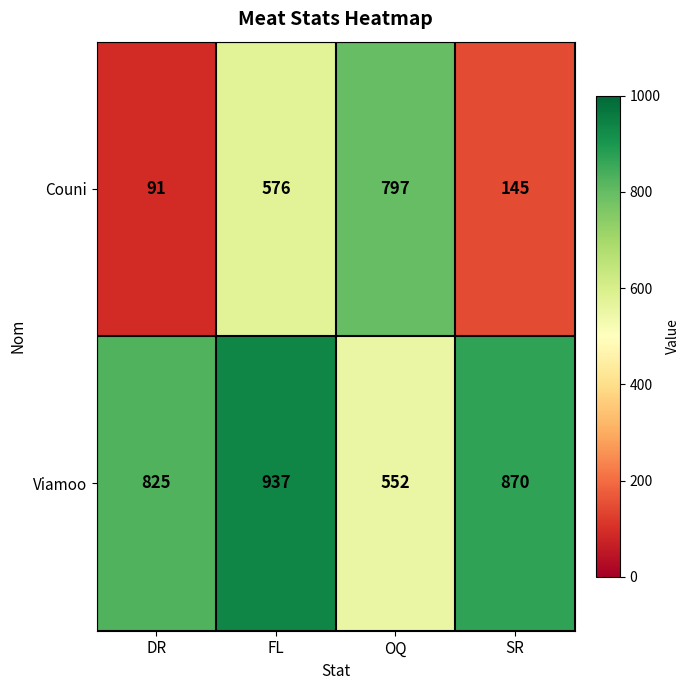

What is the minimum value shown in the chart?

91